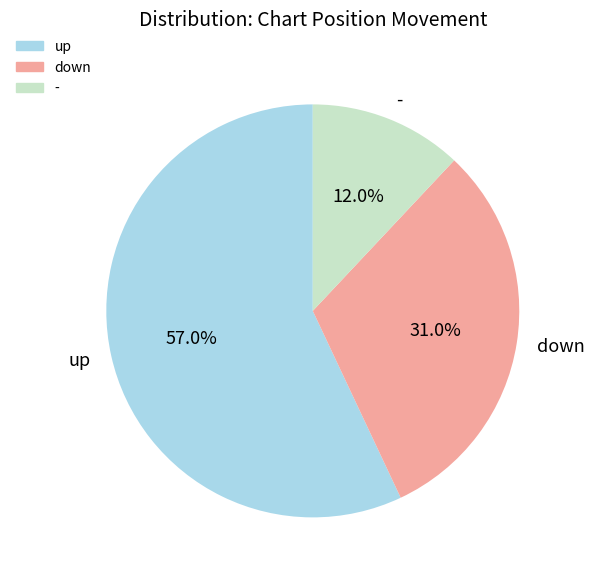

How much of the chart is everything except down?

69.0%